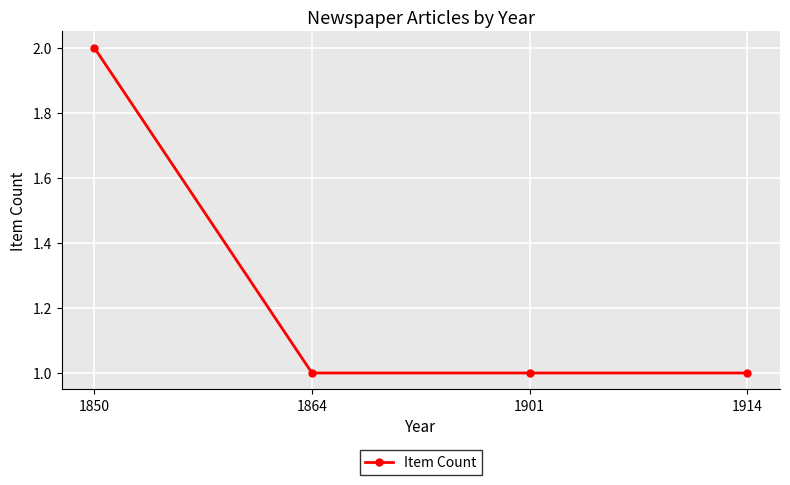

Approximately how many times larger is the value at 1901 compared to 1864?

1.0